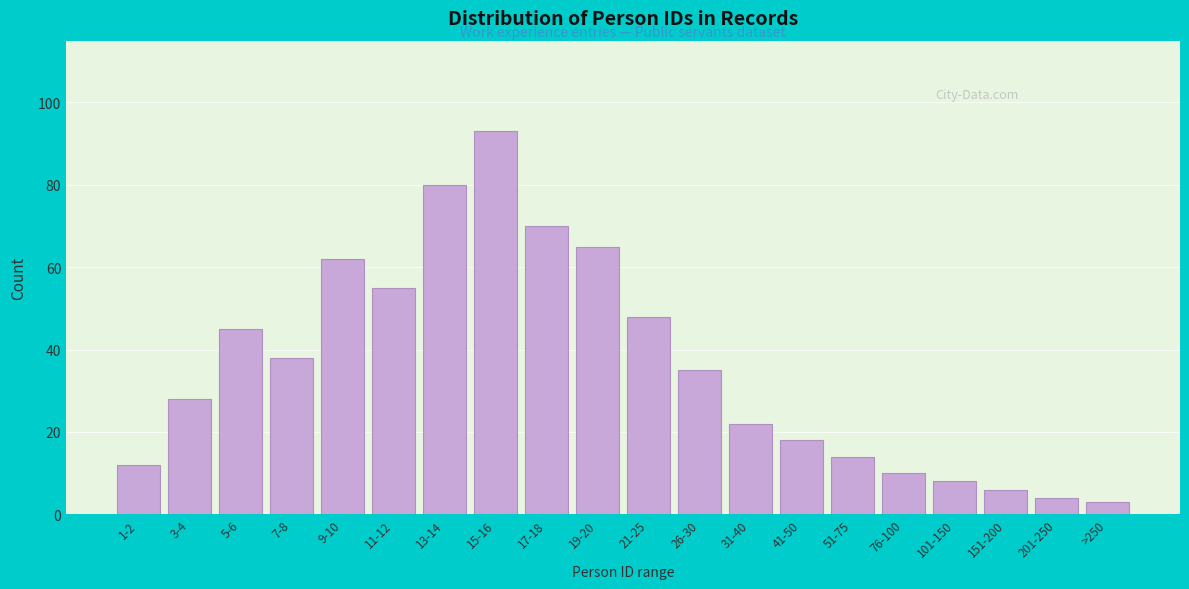

Reading left to right, extract all data points from this chart.

1-2=12	3-4=28	5-6=45	7-8=38	9-10=62	11-12=55	13-14=80	15-16=93	17-18=70	19-20=65	21-25=48	26-30=35	31-40=22	41-50=18	51-75=14	76-100=10	101-150=8	151-200=6	201-250=4	>250=3